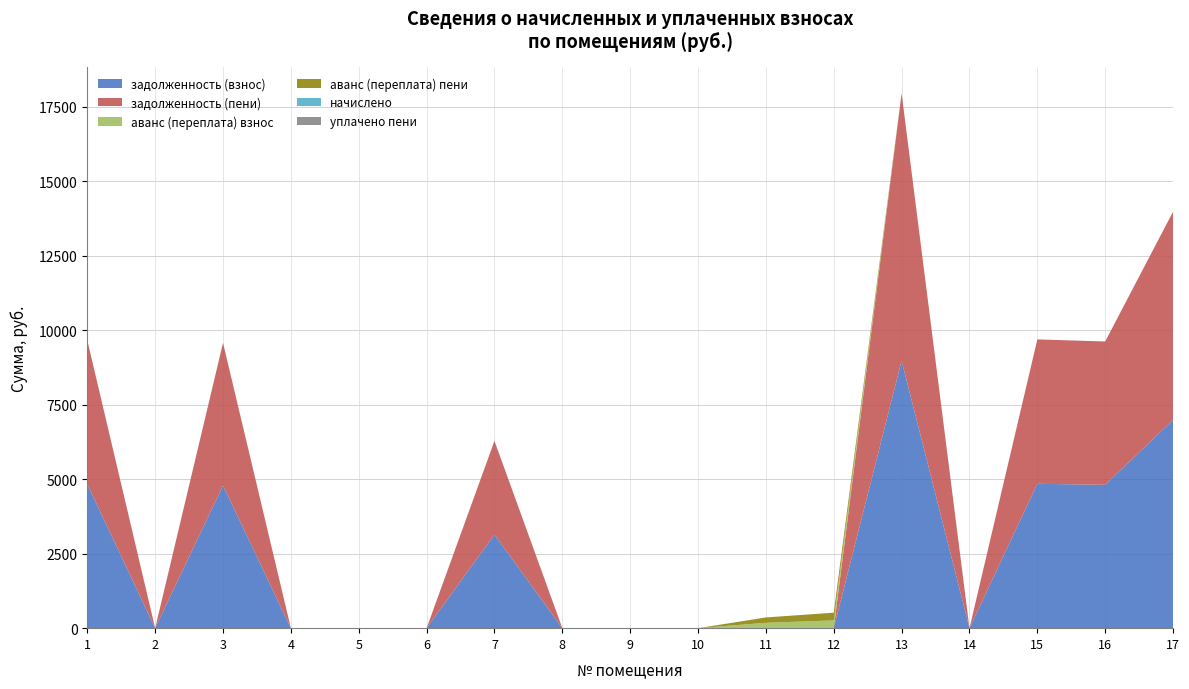

Reading left to right, transcribe all the data shown in this chart.

задолженность (взнос): 4832.8	0.0	4789.7	0.0	0.0	0.0	3143.1	1.3	0.0	0.0	0.0	0.0	8977.2	0.0	4847.1	4812.3	6992.0
задолженность (пени): 4832.8	0.0	4789.7	0.0	0.0	0.0	3143.1	1.3	0.0	0.0	0.0	0.0	8977.2	0.0	4847.1	4812.3	6992.0
аванс (переплата) взнос: 0.0	0.0	0.0	0.0	0.0	0.0	0.0	0.0	0.0	0.0	180.2	260.0	0.0	0.0	0.0	0.0	0.0
аванс (переплата) пени: 0.0	0.0	0.0	0.0	0.0	0.0	0.0	0.0	0.0	0.0	180.2	260.0	0.0	0.0	0.0	0.0	0.0
начислено: 0.0	0.0	0.0	0.0	0.0	0.0	0.0	0.0	0.0	0.0	0.0	0.0	0.0	0.0	0.0	0.0	0.0
уплачено пени: 0.0	0.0	0.0	0.0	0.0	0.0	0.0	0.0	0.0	0.0	0.0	0.0	0.0	0.0	0.0	0.0	0.0